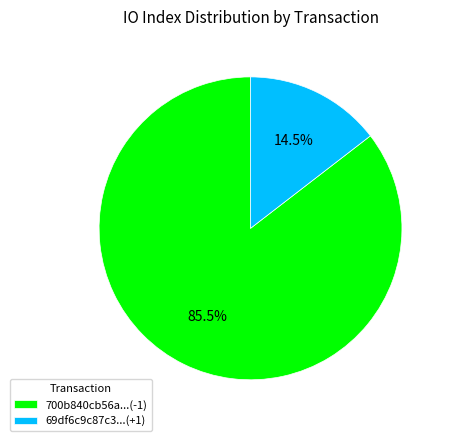

Is there a majority slice in this chart?

Yes